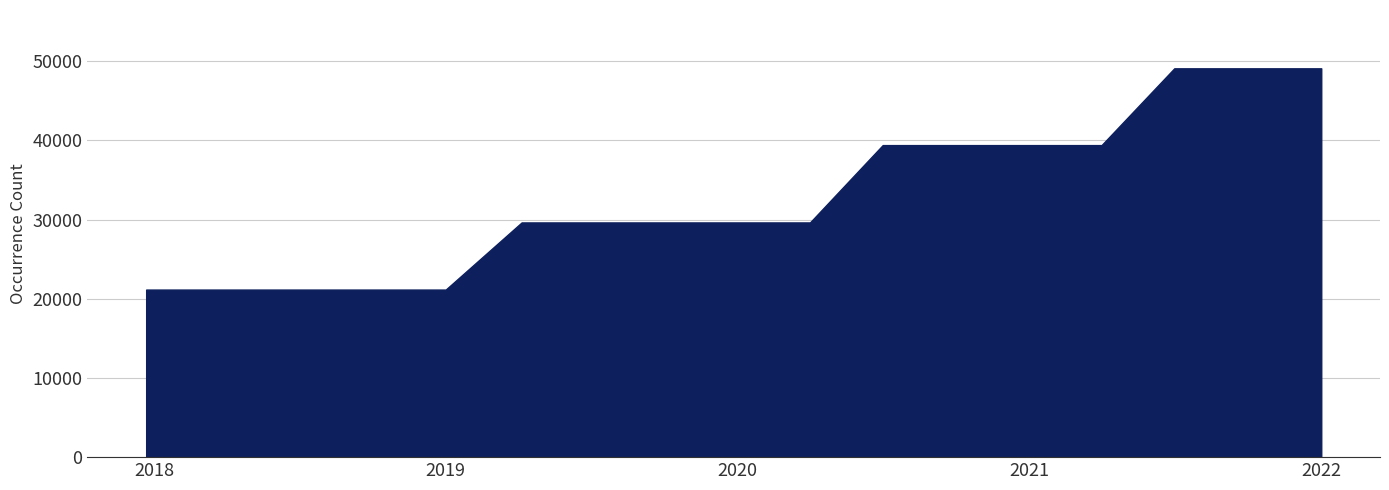

How many series are shown in this chart?

1